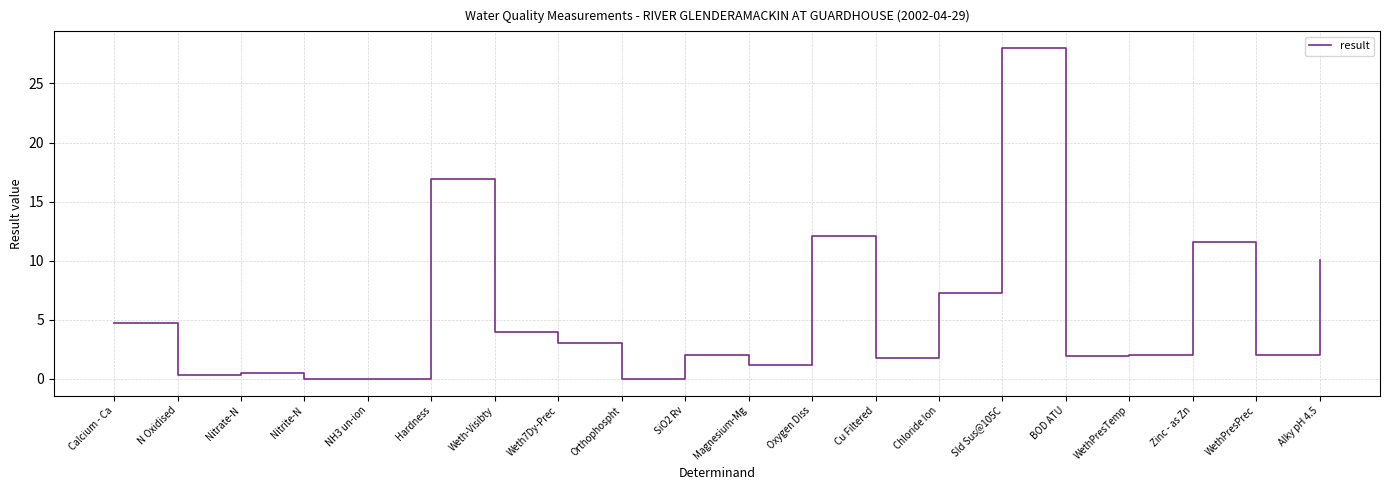

What position from the left is Weth-Visibty?

7